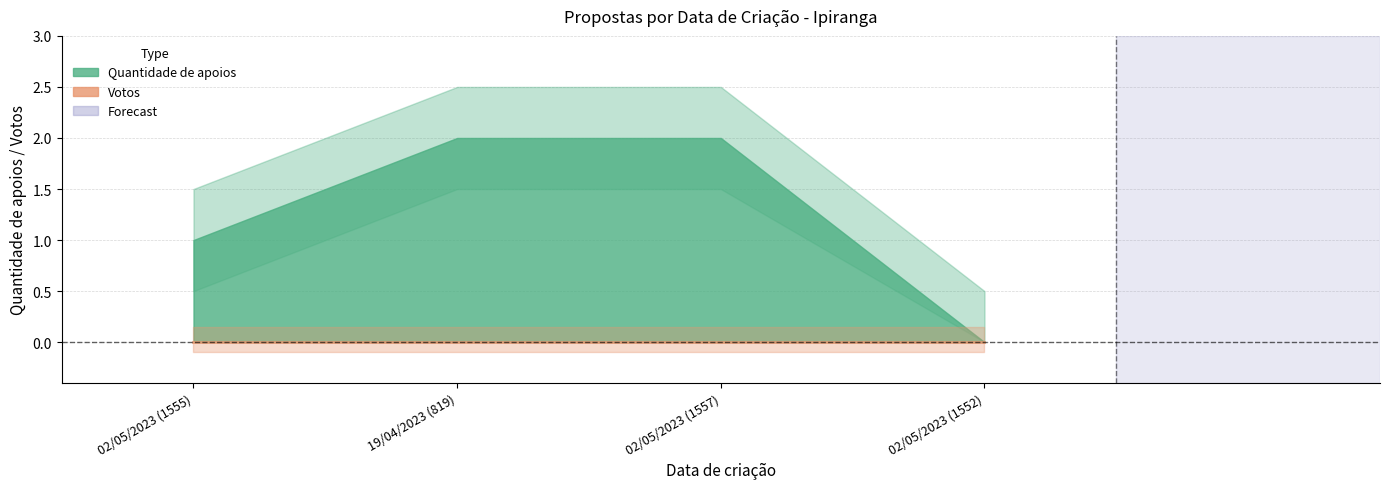

Which series has the largest range (max minus min)?

Quantidade de apoios